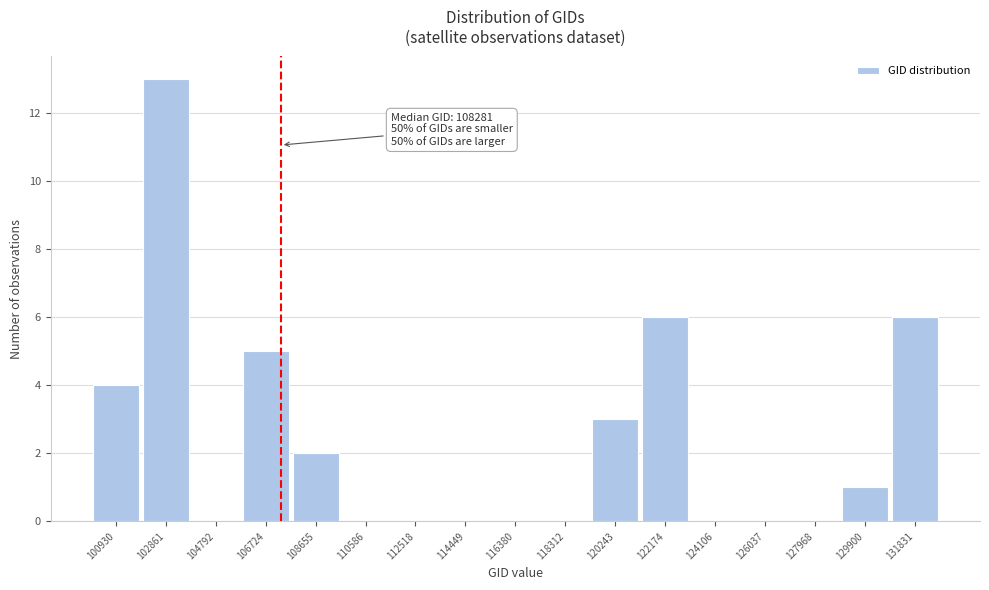

Reading left to right, extract all data points from this chart.

100930=4	102861=13	104792=0	106724=5	108655=2	110586=0	112518=0	114449=0	116380=0	118312=0	120243=3	122174=6	124106=0	126037=0	127968=0	129900=1	131831=6